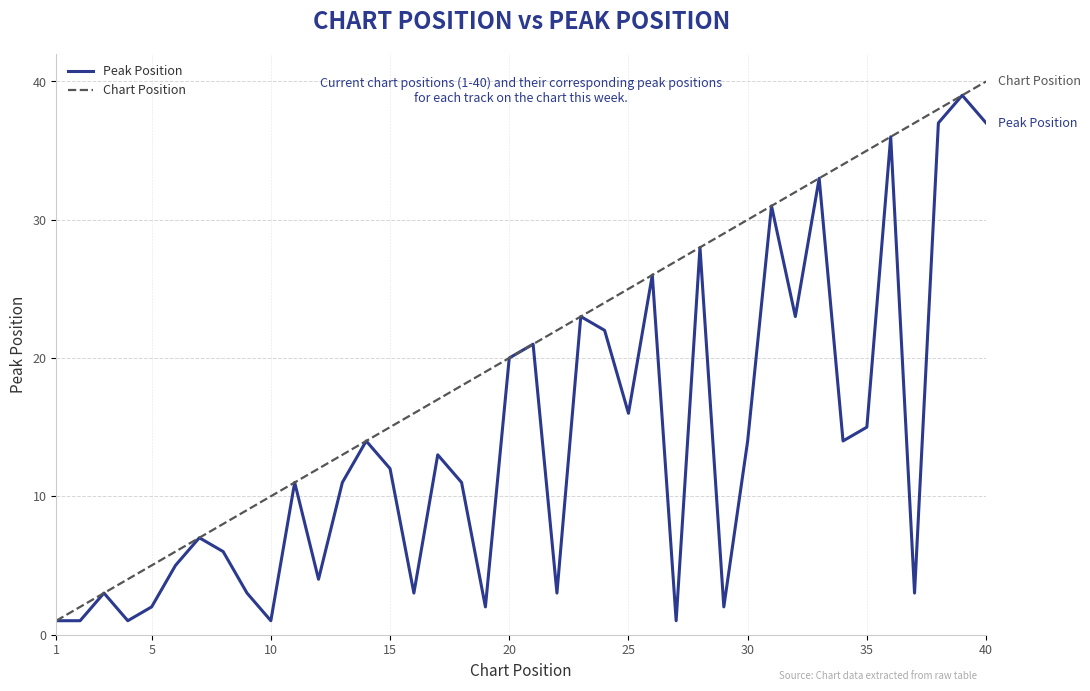

What is the maximum value for Peak Position?

39